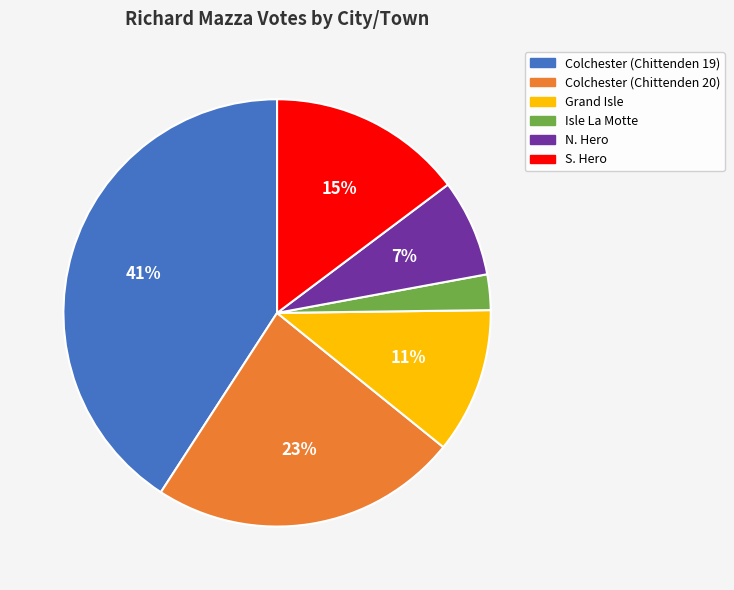

To the nearest percent, what portion does Colchester (Chittenden 20) represent?

23%